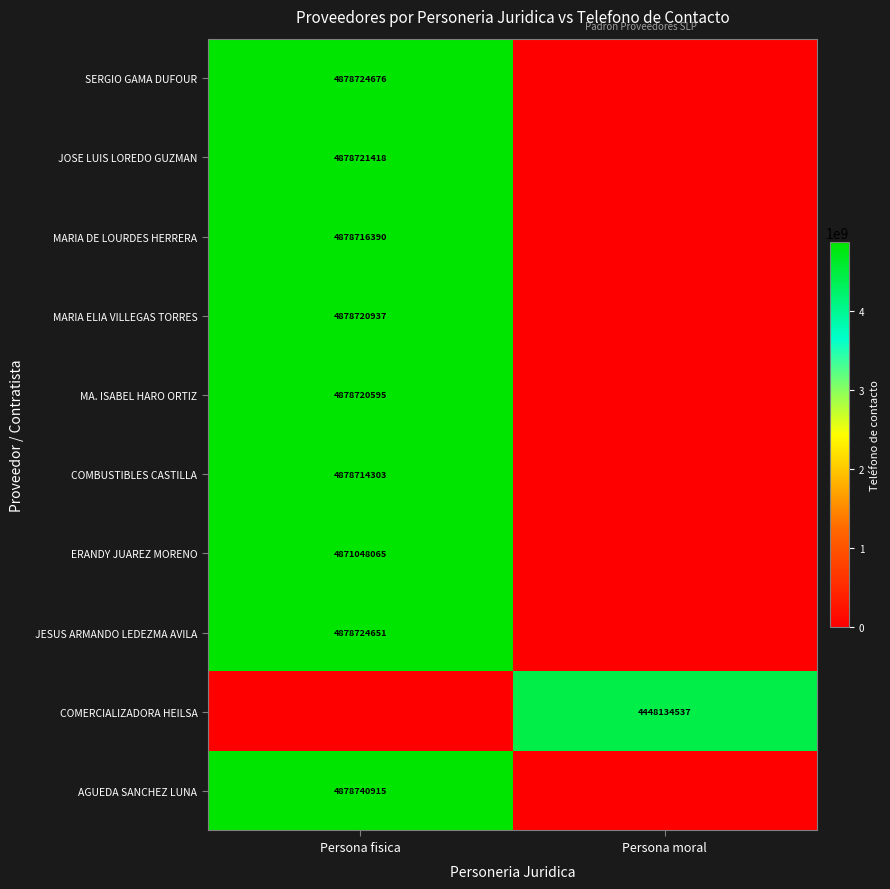

The value of JOSE LUIS LOREDO GUZMAN at Persona fisica is 4878721418. True or false?

True